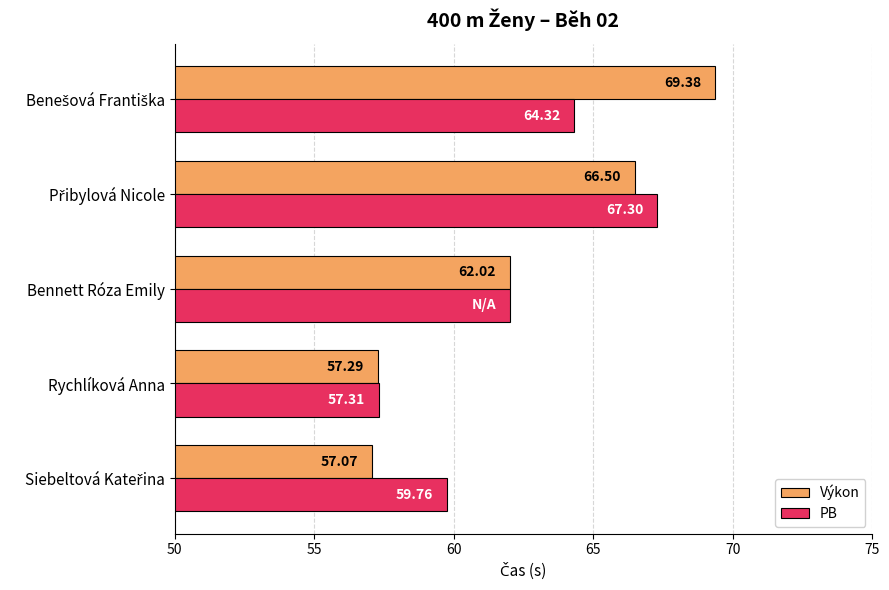

What is the highest value of the PB series?

67.3